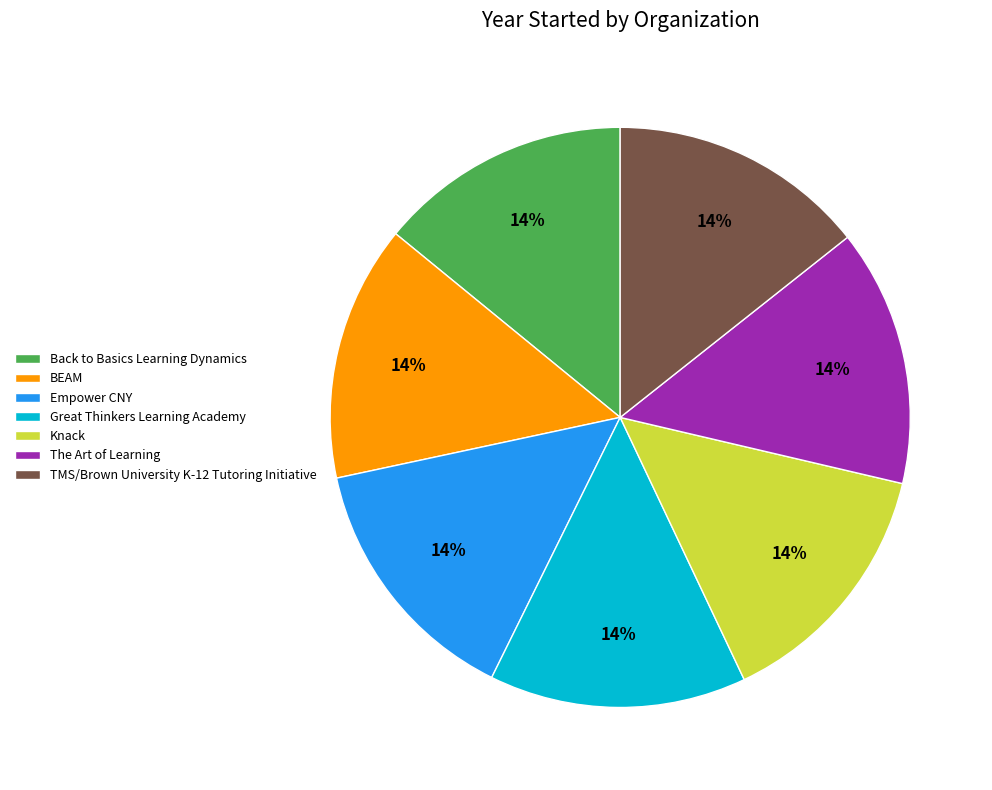

What percentage is the Great Thinkers Learning Academy slice, to the nearest percent?

14%